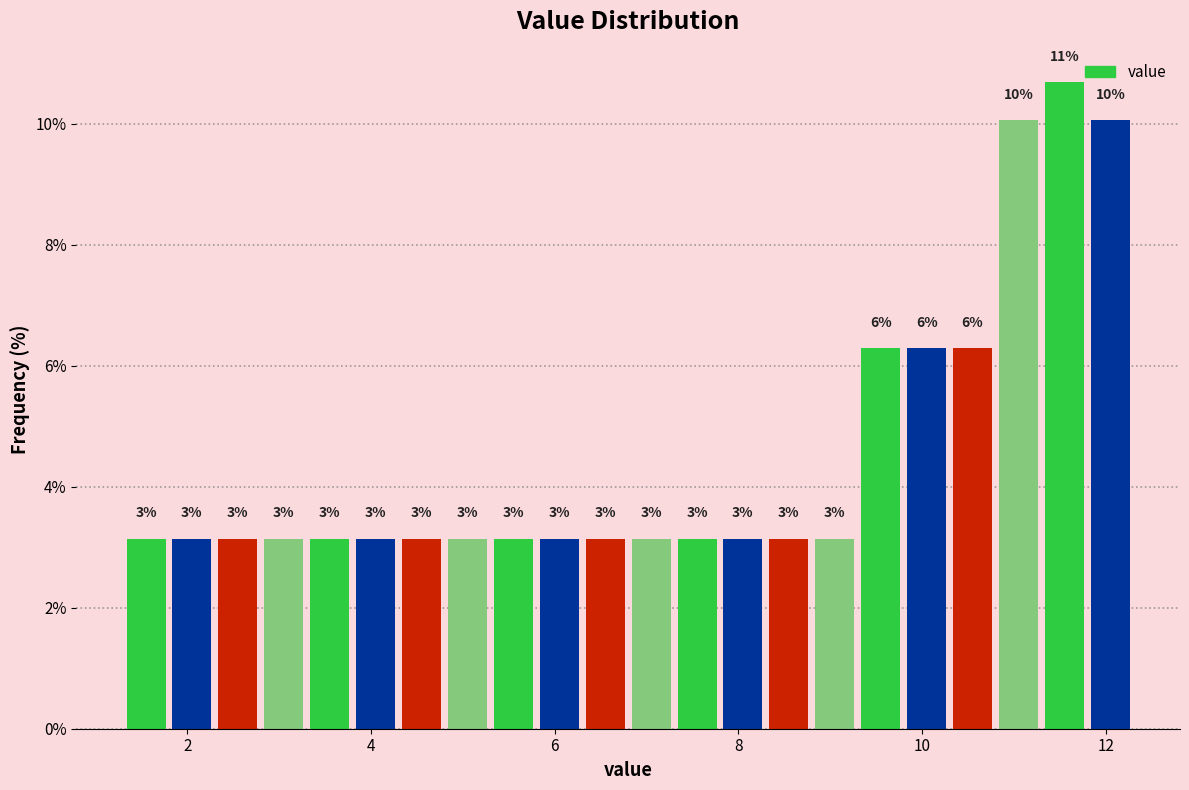

Read against the x-axis, roughly where is the centre of the tallest bar?

11.6